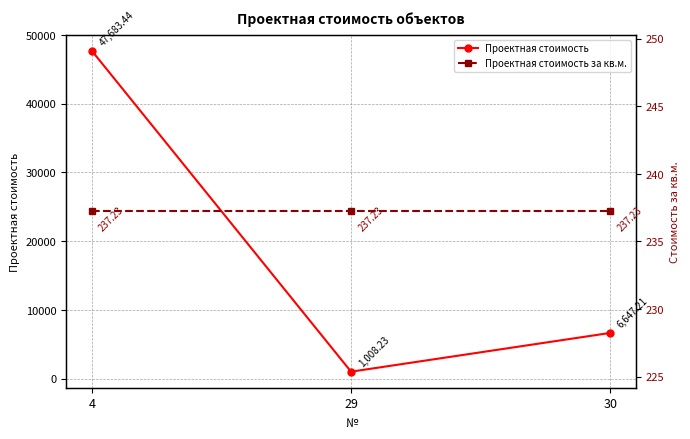

True or false: Проектная стоимость за кв.м. has a value of 84.5 at 4.

False